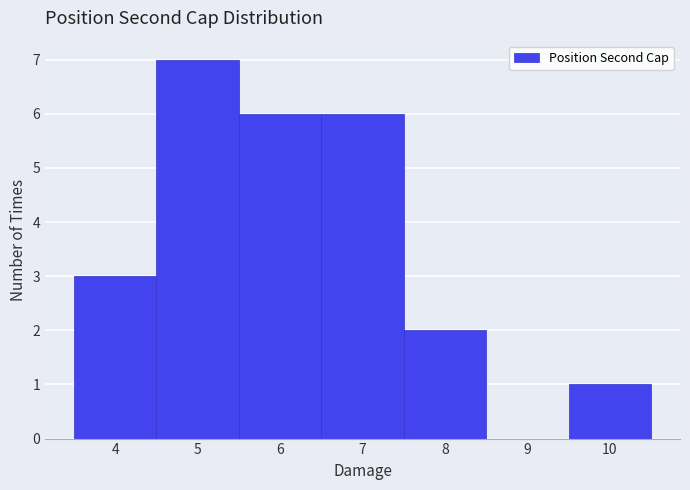

Reading left to right, list every bar in this chart as the range it spans on the x-axis followed by its height. The values are not printed on the chart, so give them approximately, as read against the axis.

3.5 to 4.5: 3
4.5 to 5.5: 7
5.5 to 6.5: 6
6.5 to 7.5: 6
7.5 to 8.5: 2
8.5 to 9.5: 0
9.5 to 10.5: 1